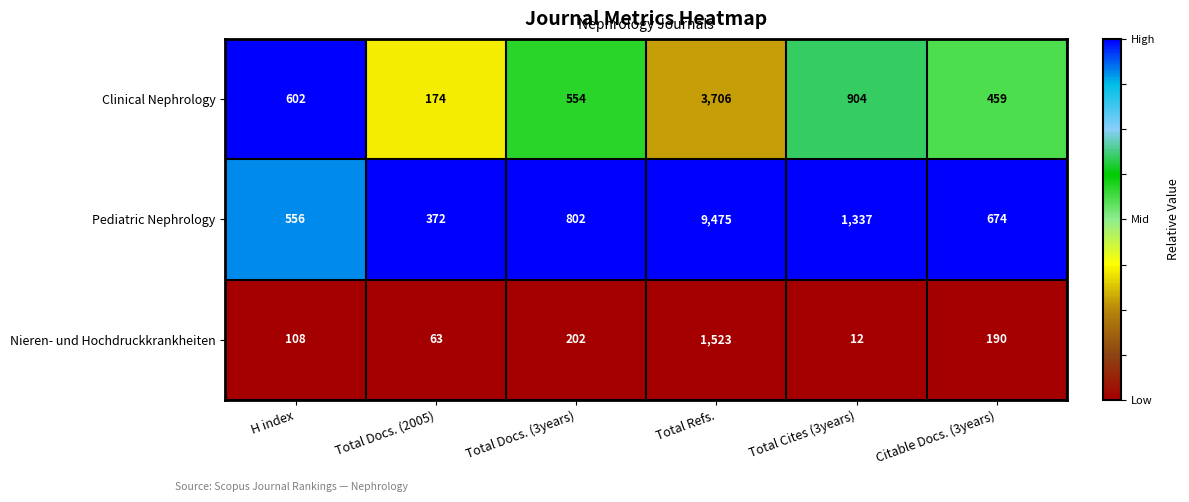

What is the maximum value shown in the chart?

9475